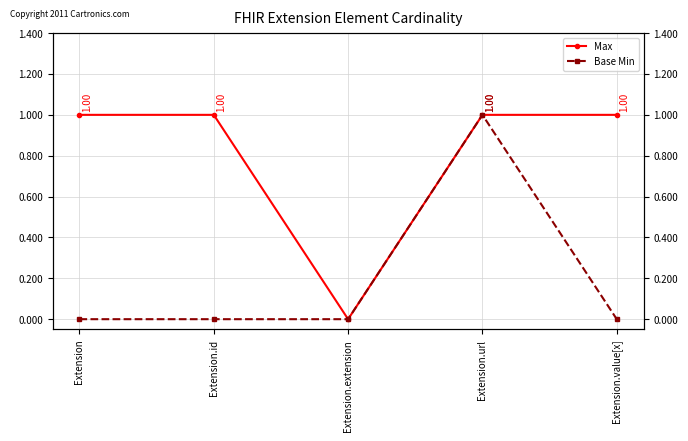

Which series has the largest range (max minus min)?

Max